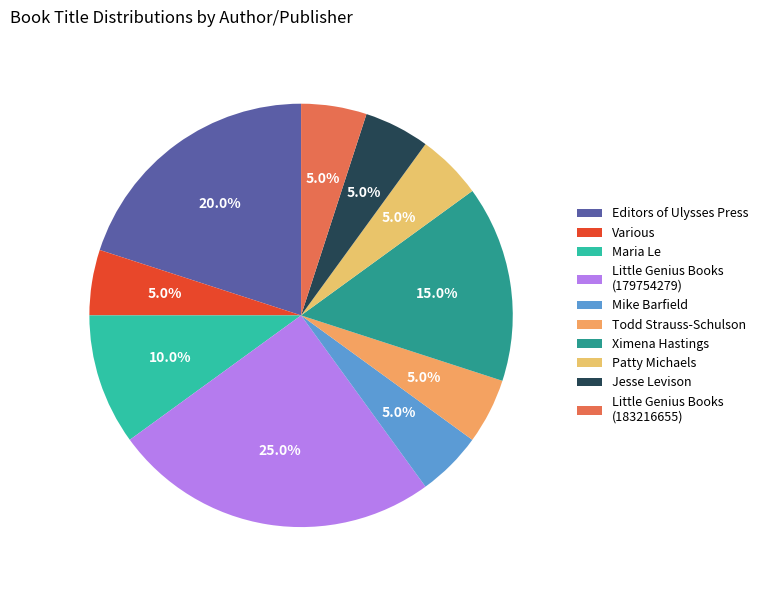

Count the number of slices in the pie.

10